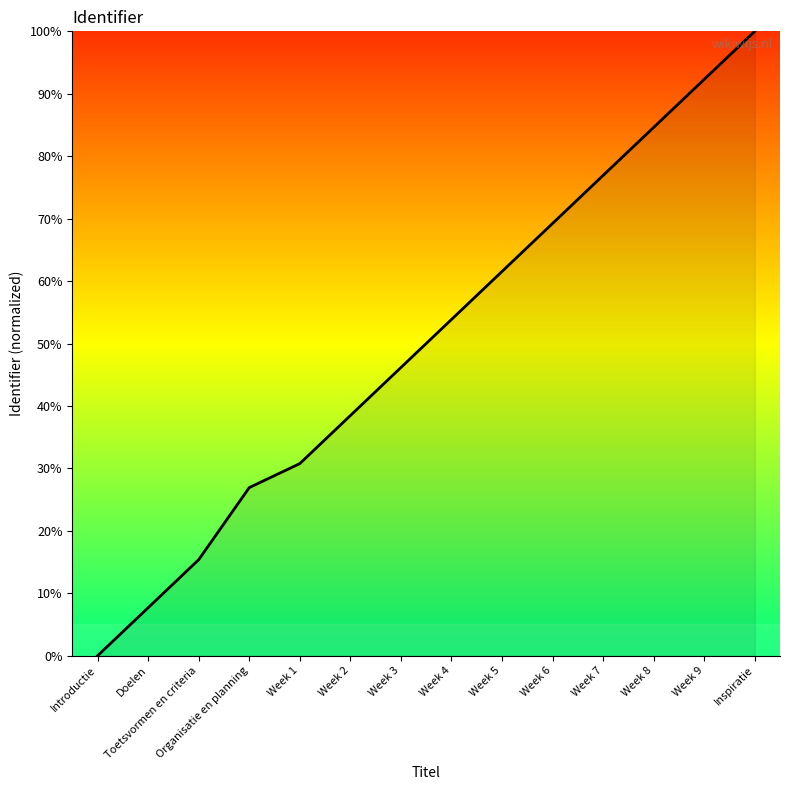

Which has a higher value, Introductie or Inspiratie?

Inspiratie